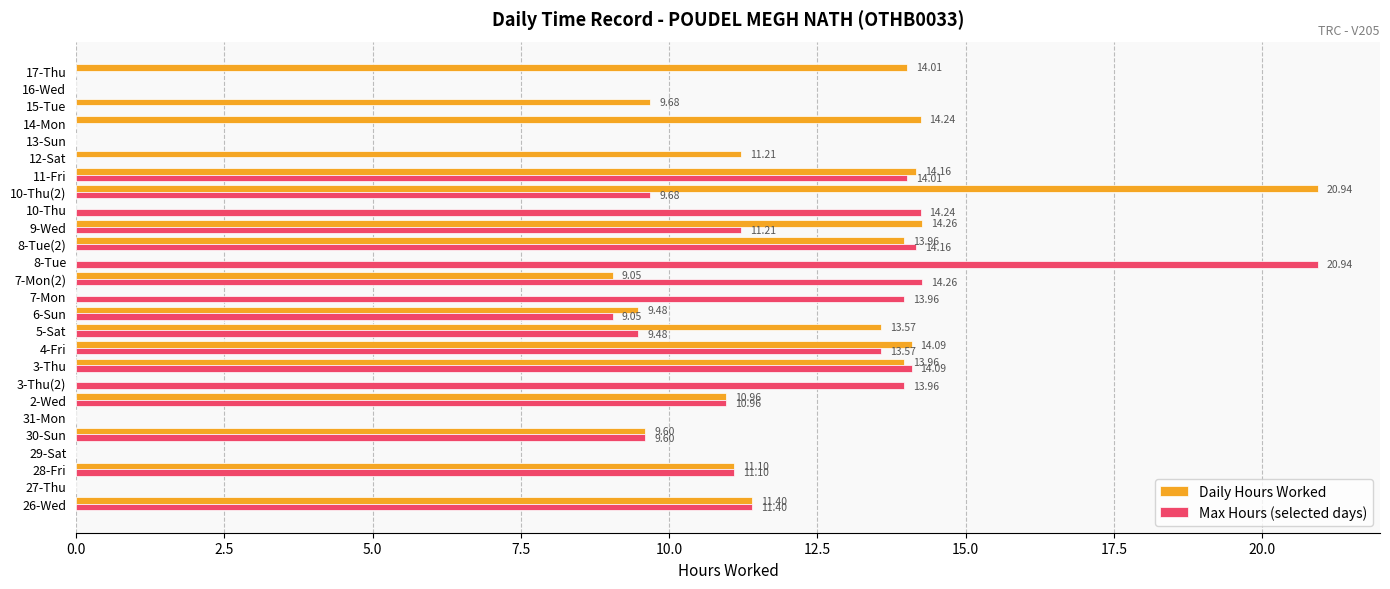

At which category is the sum across all series the highest?

10-Thu(2)